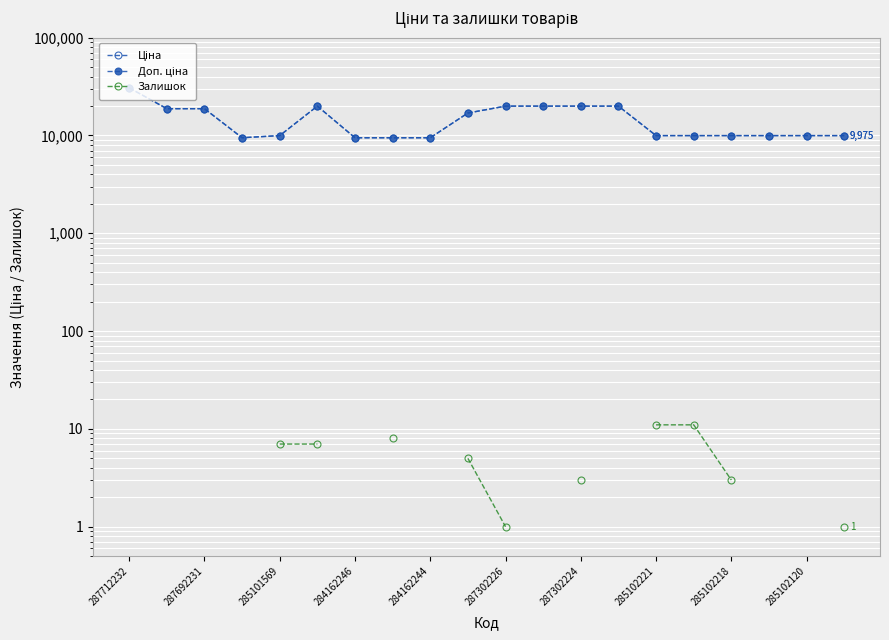

What is the value of the Ціна point at the 19th from the left?

9975.0